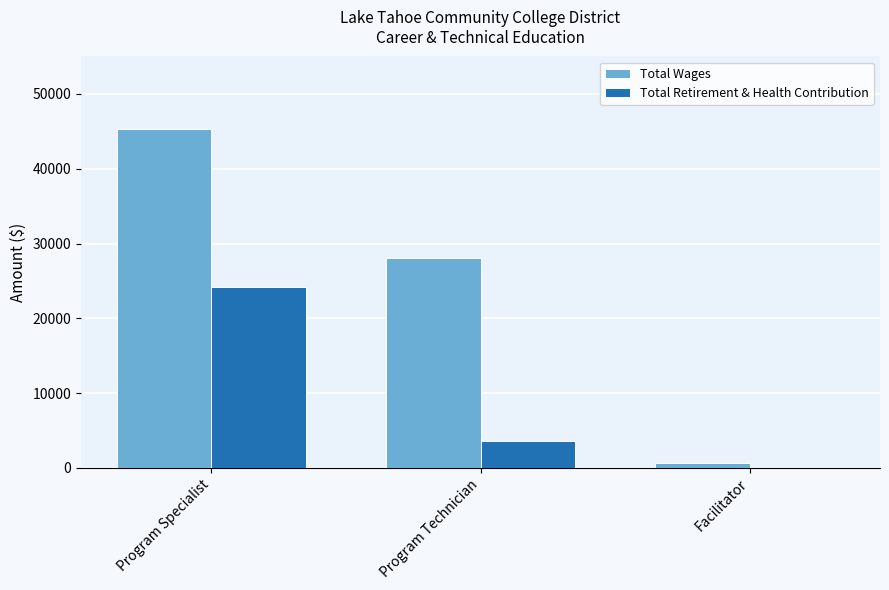

At which label is Total Retirement & Health Contribution closest to 12085?

Program Technician